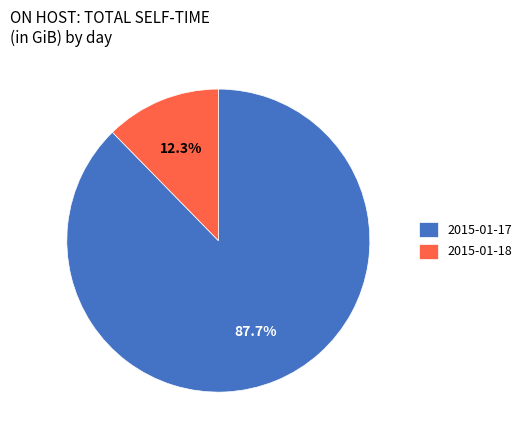

What is the majority slice?

2015-01-17